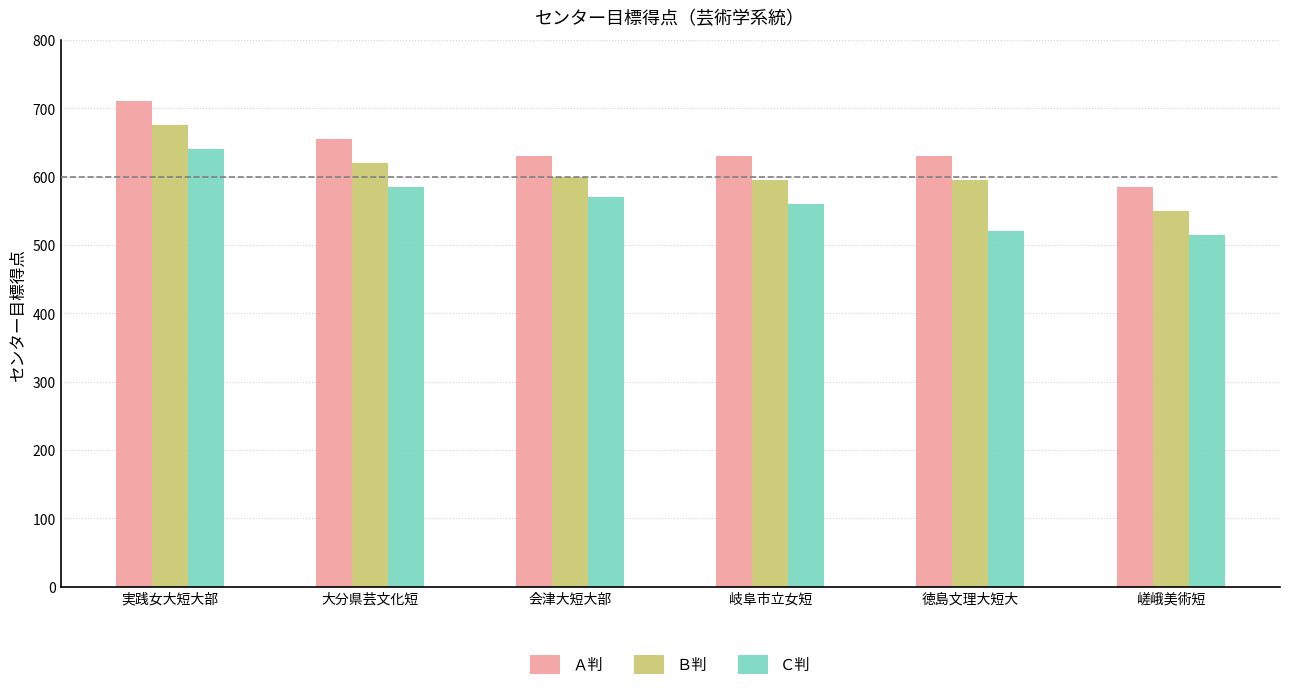

What position from the left is 岐阜市立女短?

4